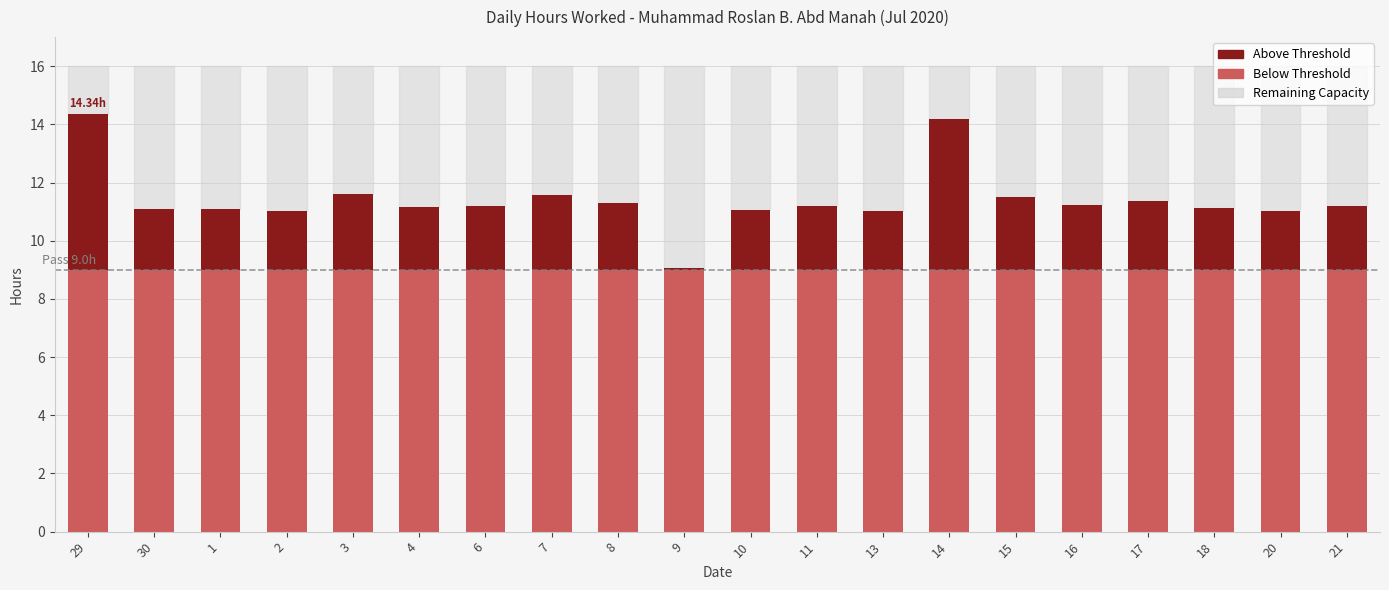

The Below Threshold series shows 9.0 at 2. True or false?

True